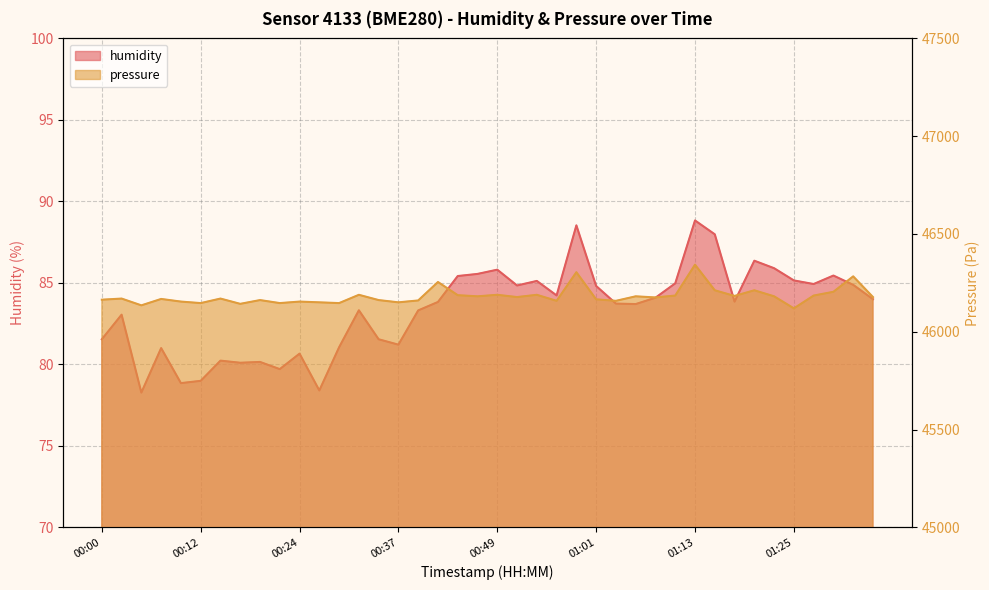

At which category is the sum across all series the highest?

01:13